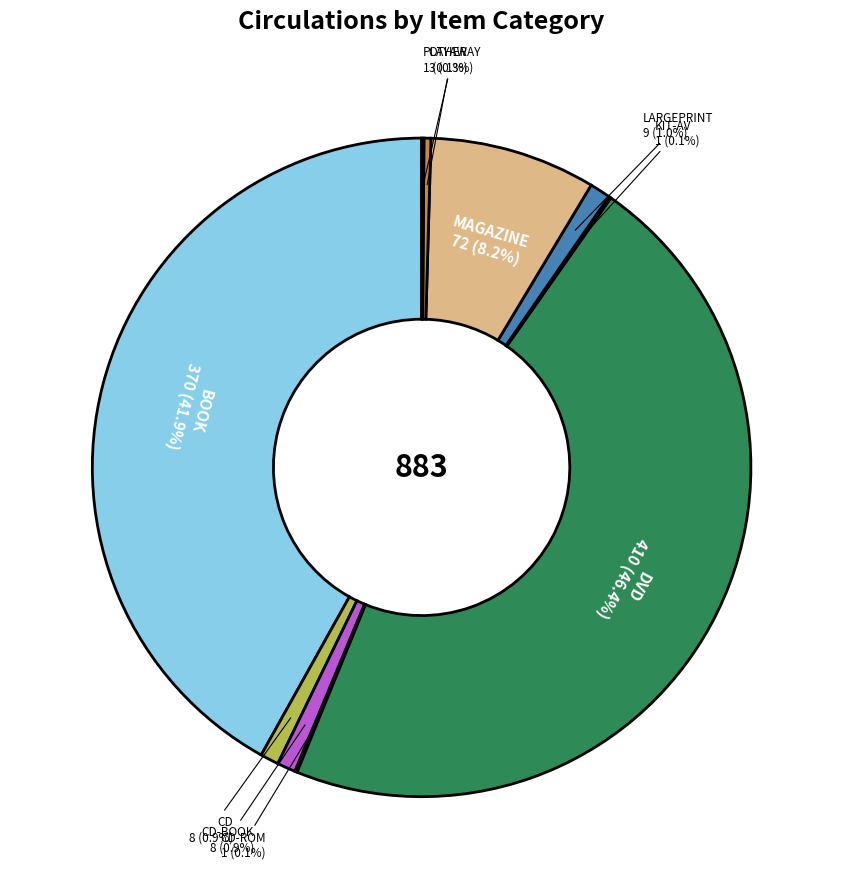

Is there any slice that represents more than half of the pie?

No